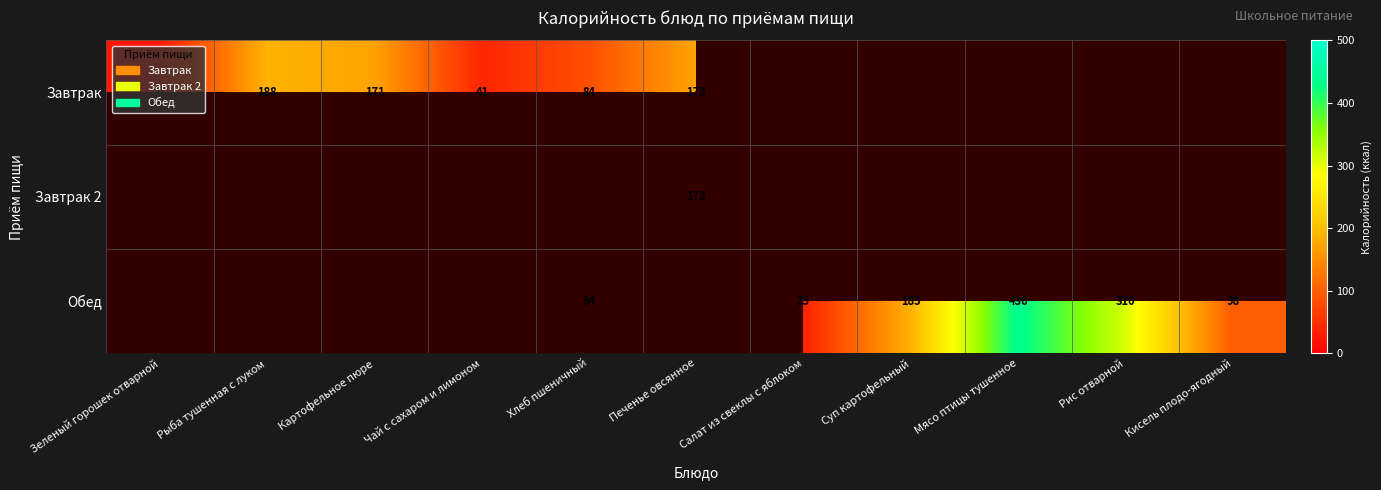

The value of Завтрак at Печенье овсянное is 173. True or false?

True